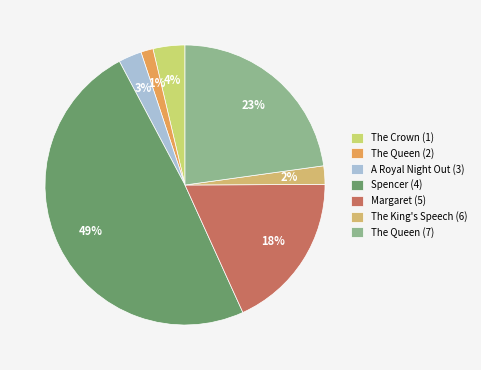

How many slices are in this pie chart?

7